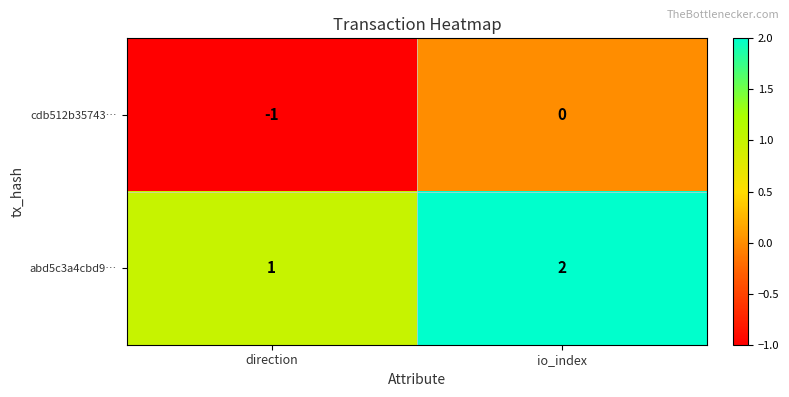

Is it true that cdb512b35743… equals -1 at direction?

True